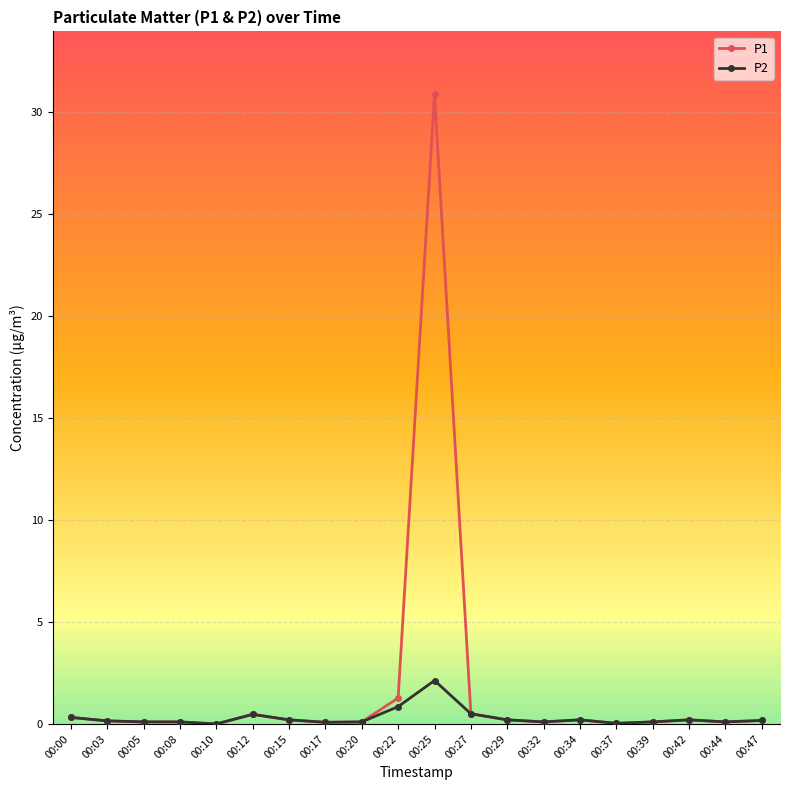

How many lines are shown in the chart?

2